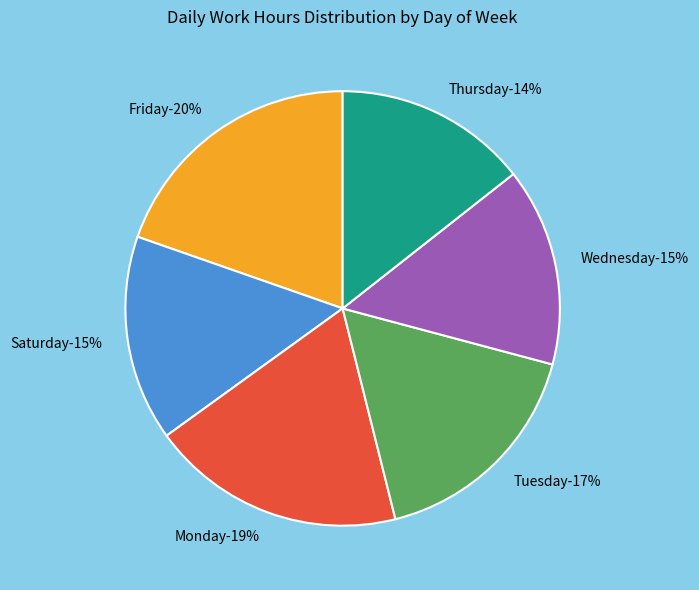

The Tue 14 slice represents 1% of the pie. True or false?

False